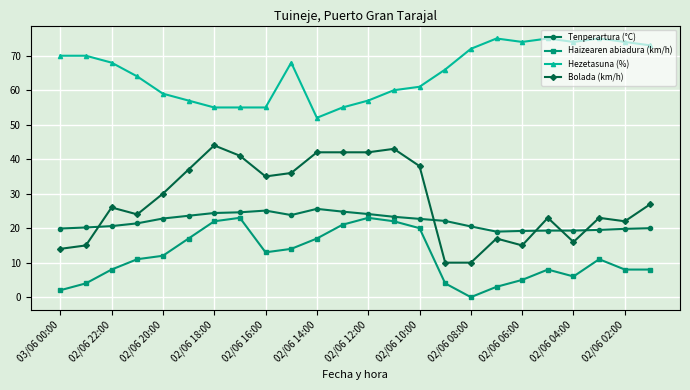

How many lines are shown in the chart?

4